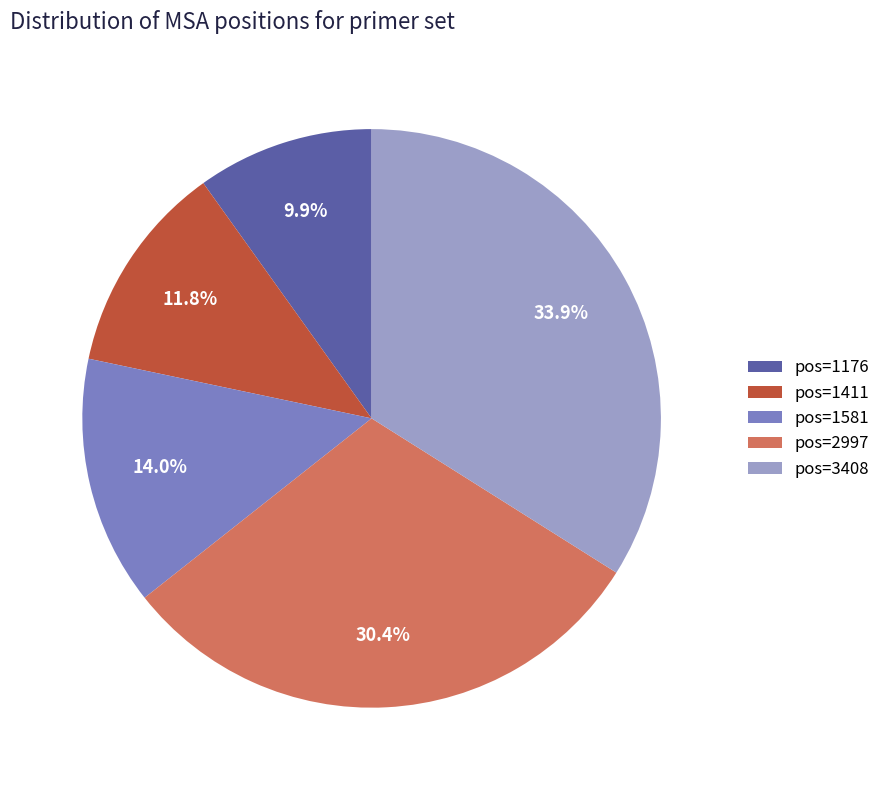

Combined, do pos=1176 and pos=1581 account for over 50%?

No